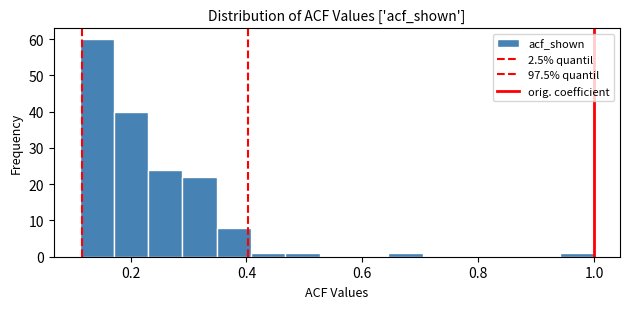

Read against the x-axis, roughly where is the centre of the tallest bar?

0.14